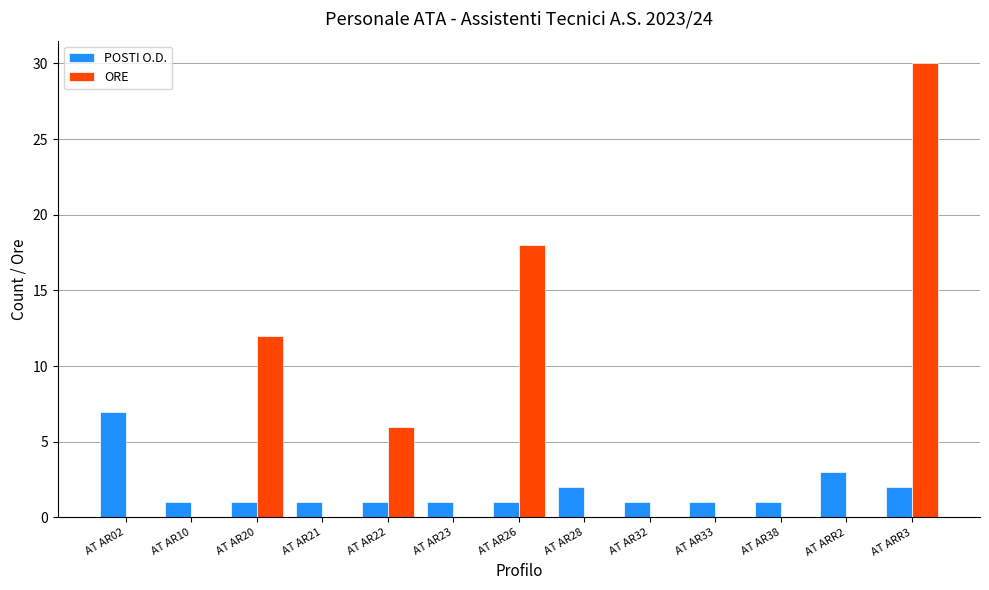

Reading right to left, transcribe all the data shown in this chart.

POSTI O.D.: AT ARR3=2	AT ARR2=3	AT AR38=1	AT AR33=1	AT AR32=1	AT AR28=2	AT AR26=1	AT AR23=1	AT AR22=1	AT AR21=1	AT AR20=1	AT AR10=1	AT AR02=7
ORE: AT ARR3=30	AT ARR2=0	AT AR38=0	AT AR33=0	AT AR32=0	AT AR28=0	AT AR26=18	AT AR23=0	AT AR22=6	AT AR21=0	AT AR20=12	AT AR10=0	AT AR02=0